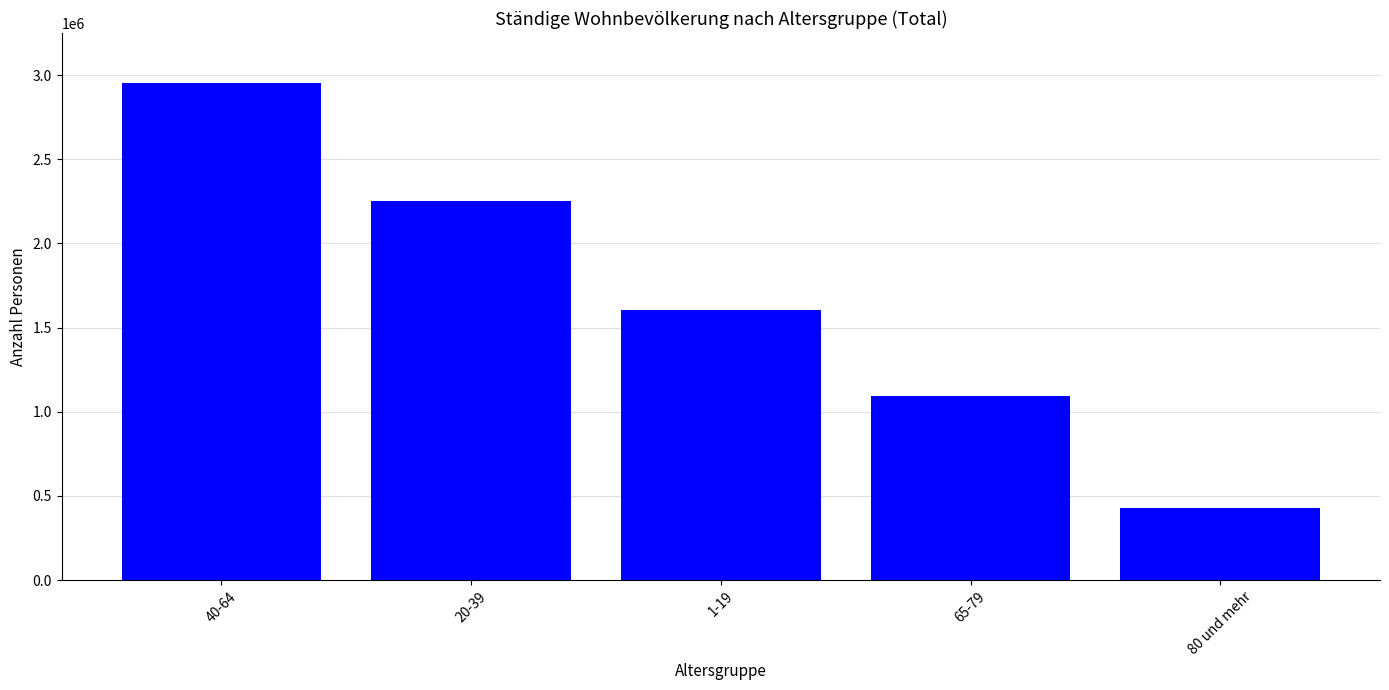

Rank the categories by value from highest to lowest.

40-64, 20-39, 1-19, 65-79, 80 und mehr